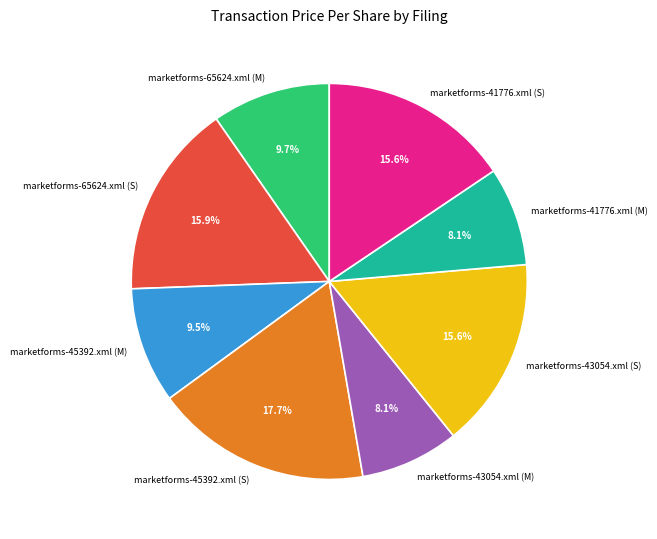

To the nearest percent, what is the difference between the largest and smallest slice percentages?

10%